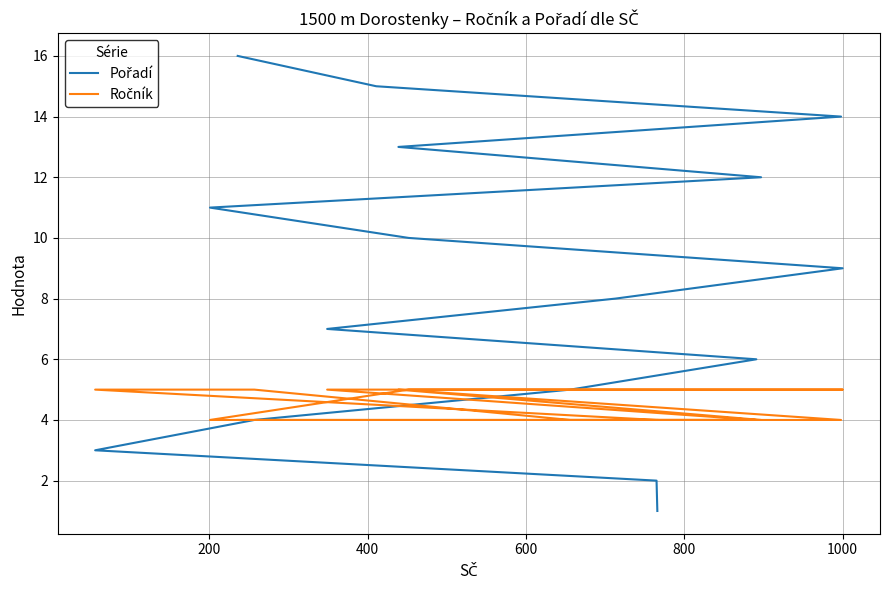

What is the smallest value displayed?

1